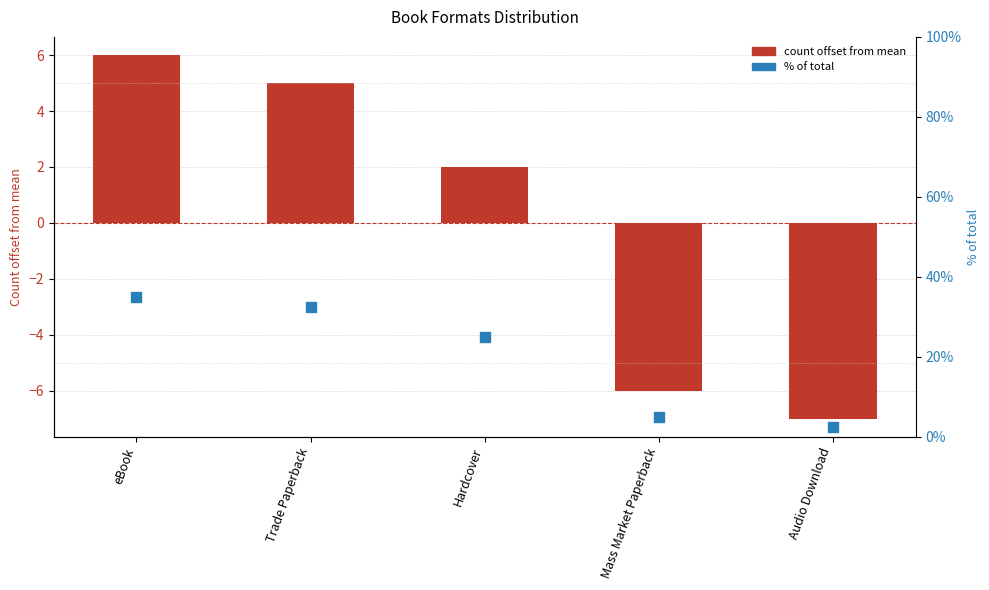

Which series has the largest total across all categories?

% of total